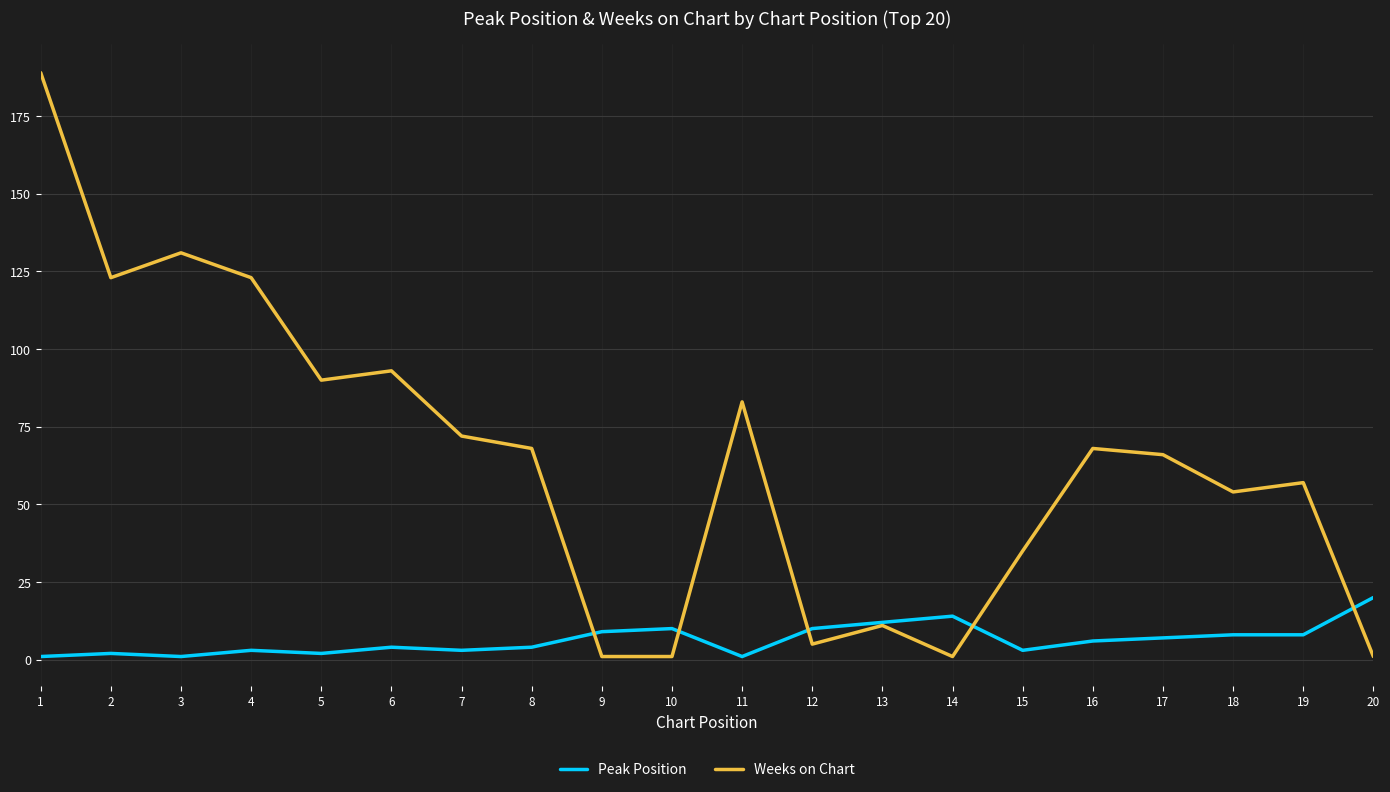

At which label does Weeks on Chart first exceed 68?

1